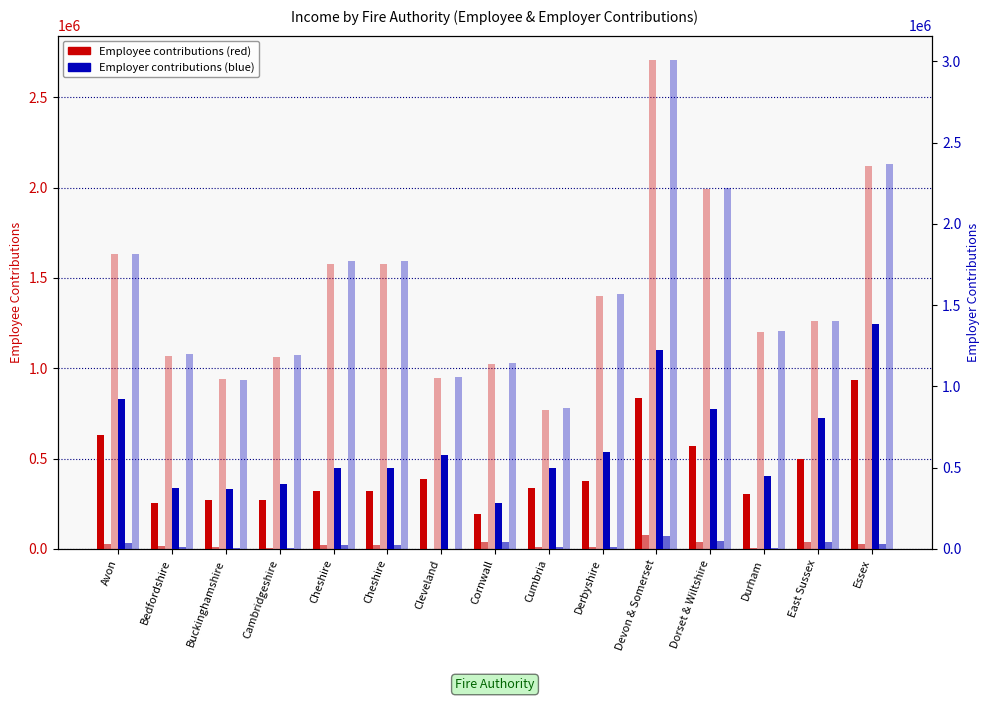

What is the minimum value shown in the chart?

1155.6